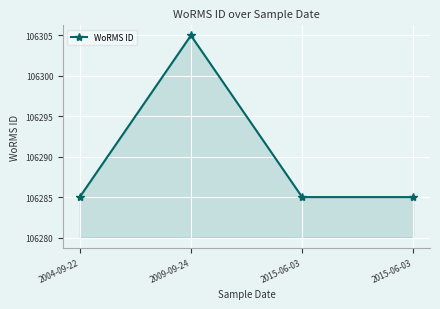

List the labels in order of value, largest first.

2009-09-24, 2004-09-22, 2015-06-03, 2015-06-03